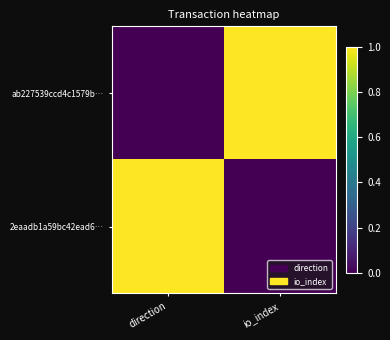

Which category has the lowest value across all series?

direction